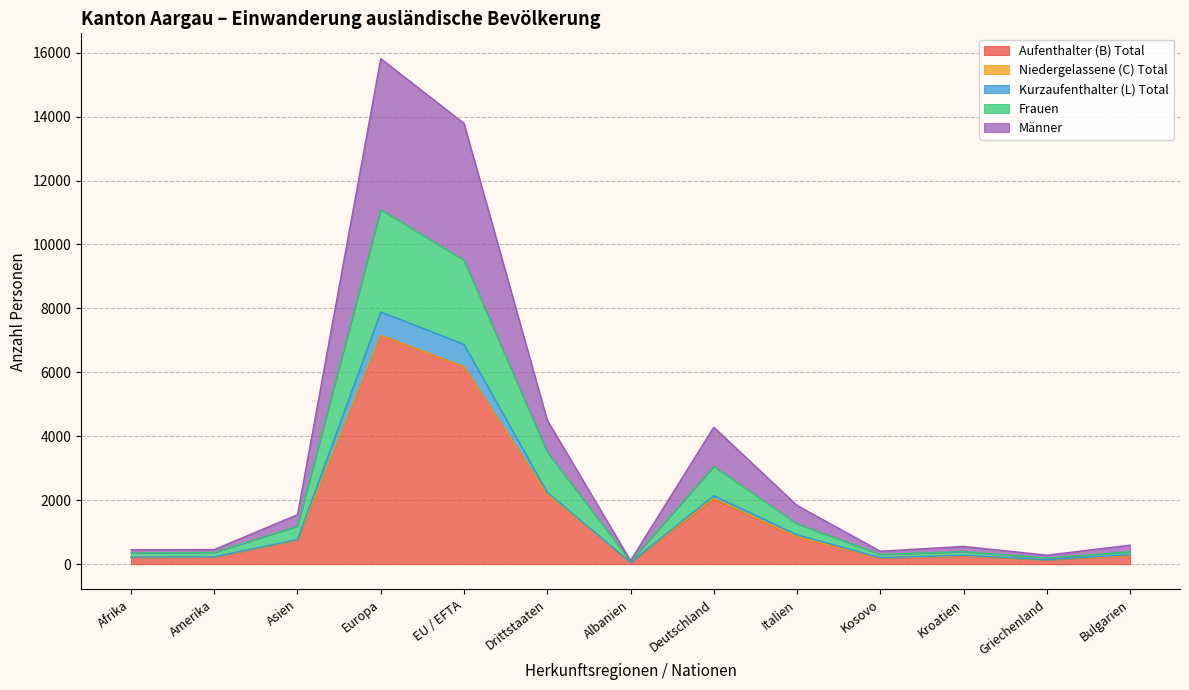

Is it true that Frauen equals 666 at Bulgarien?

False